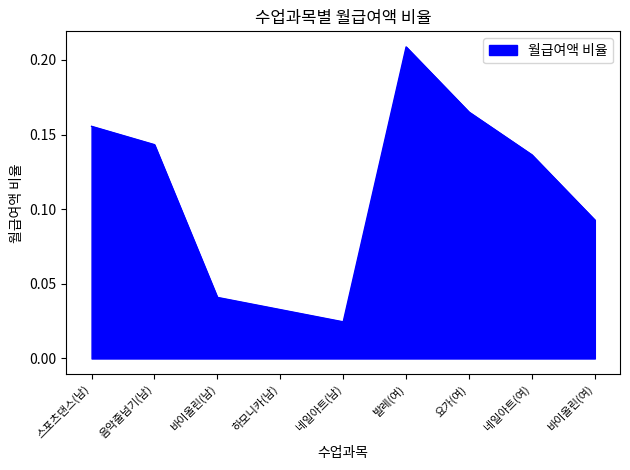

What is the change in value from 스포츠댄스(남) to 바이올린(여)?

-0.1